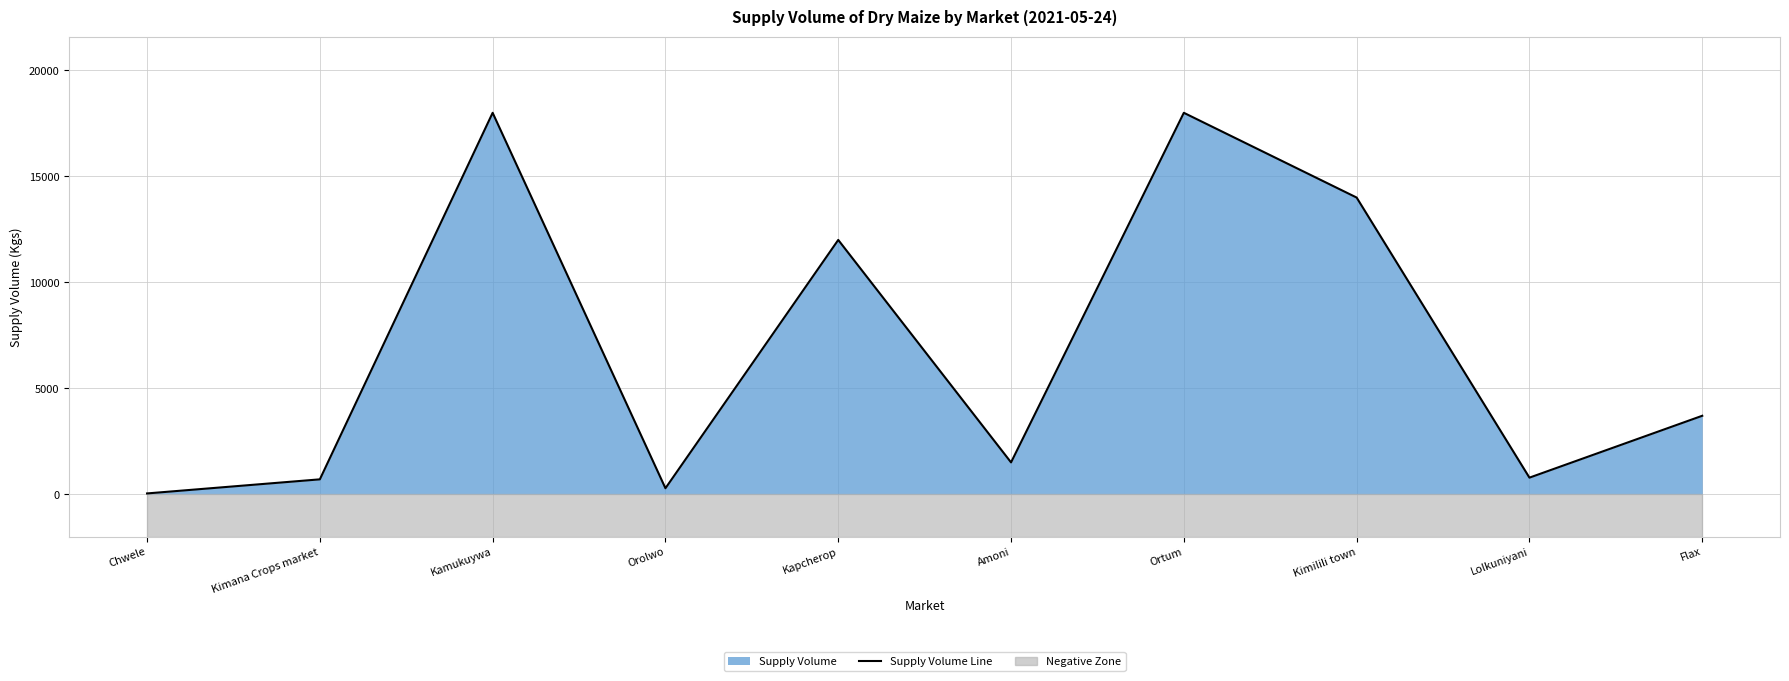

Reading left to right, list all the values displayed in this chart.

Chwele=35	Kimana Crops market=700	Kamukuywa=18000	Orolwo=280	Kapcherop=12000	Amoni=1500	Ortum=18000	Kimilili town=14000	Lolkuniyani=780	Flax=3700